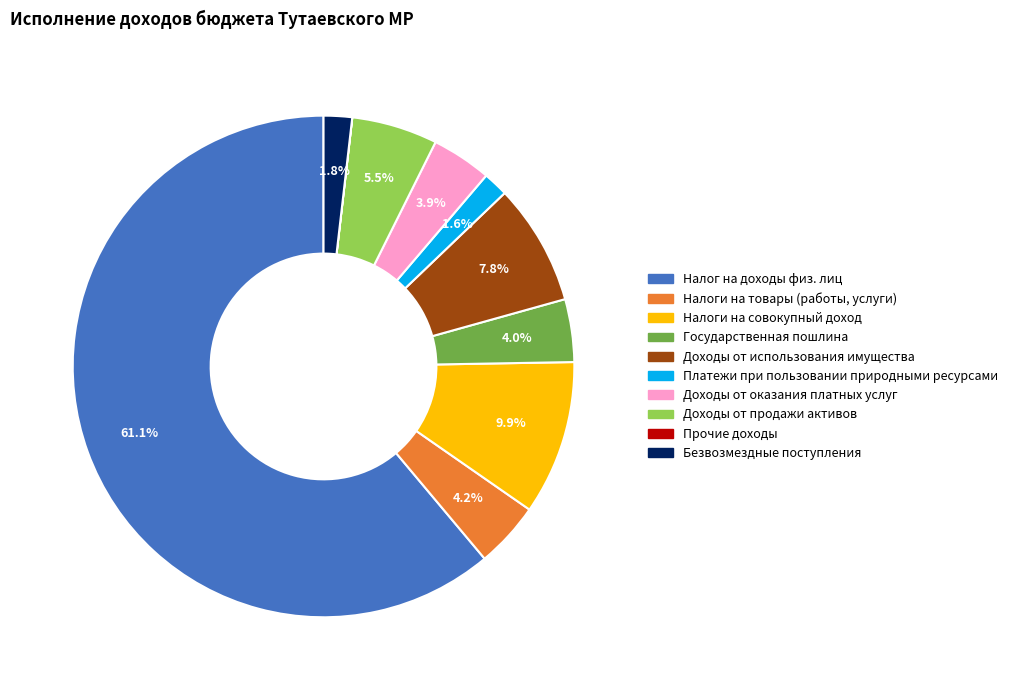

To the nearest percent, what is the difference between the largest and smallest slice percentages?

61%